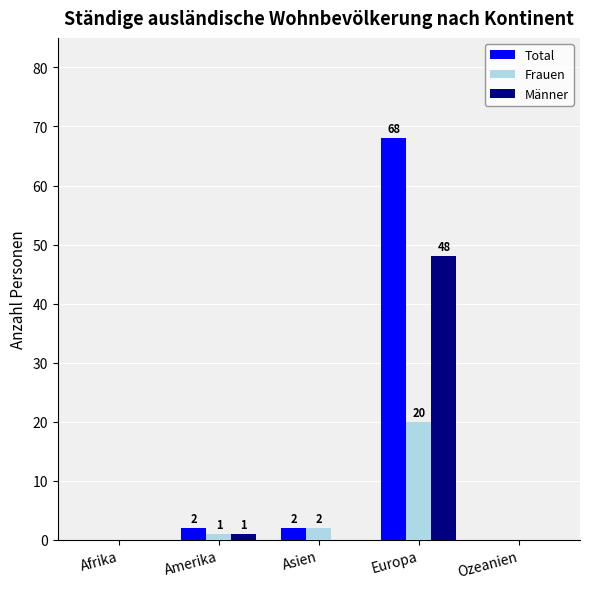

Is it true that Männer equals 1 at Amerika?

True